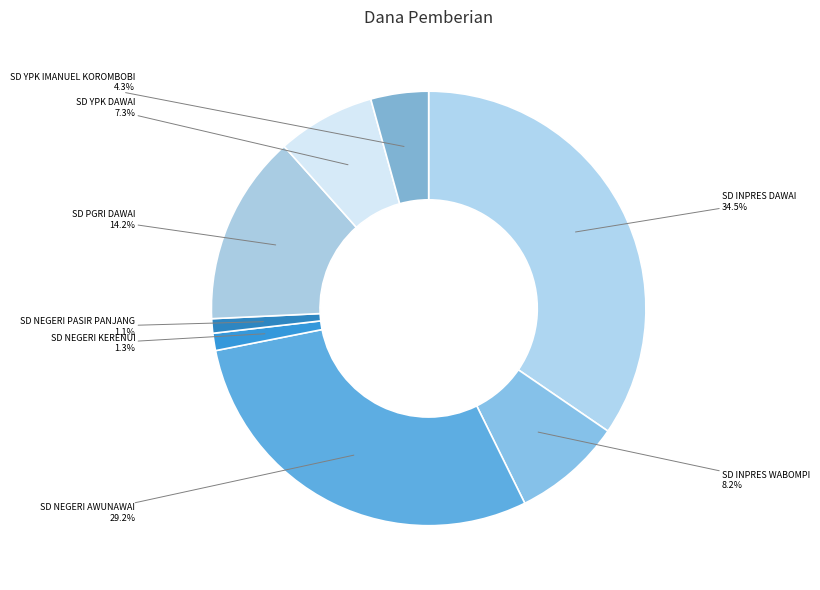

How many slices are in this pie chart?

8